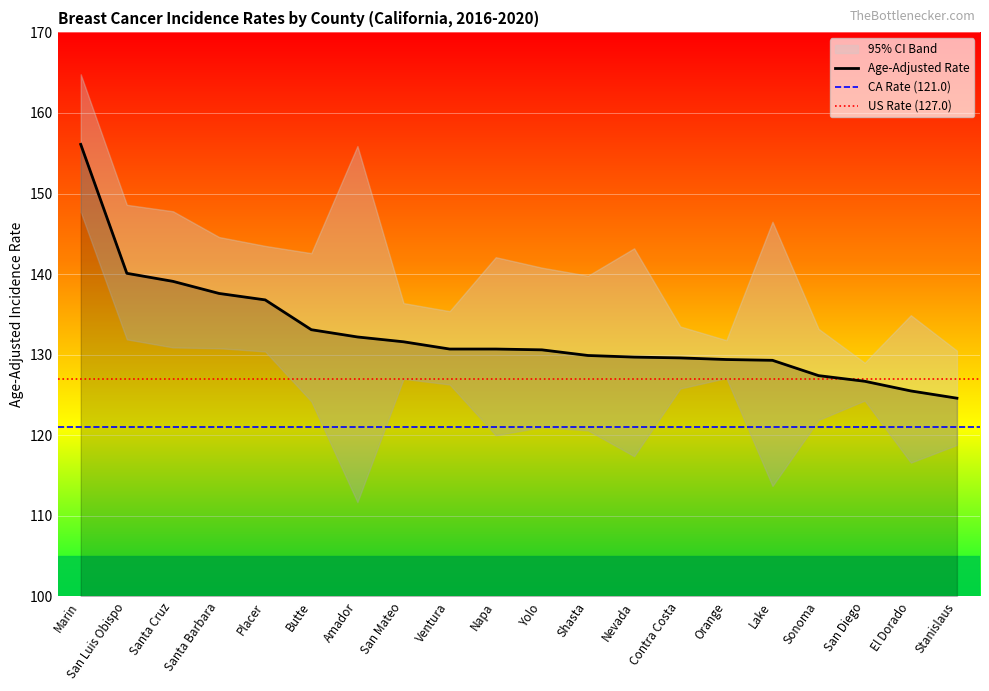

Which series has the largest total across all categories?

Upper 95% CI